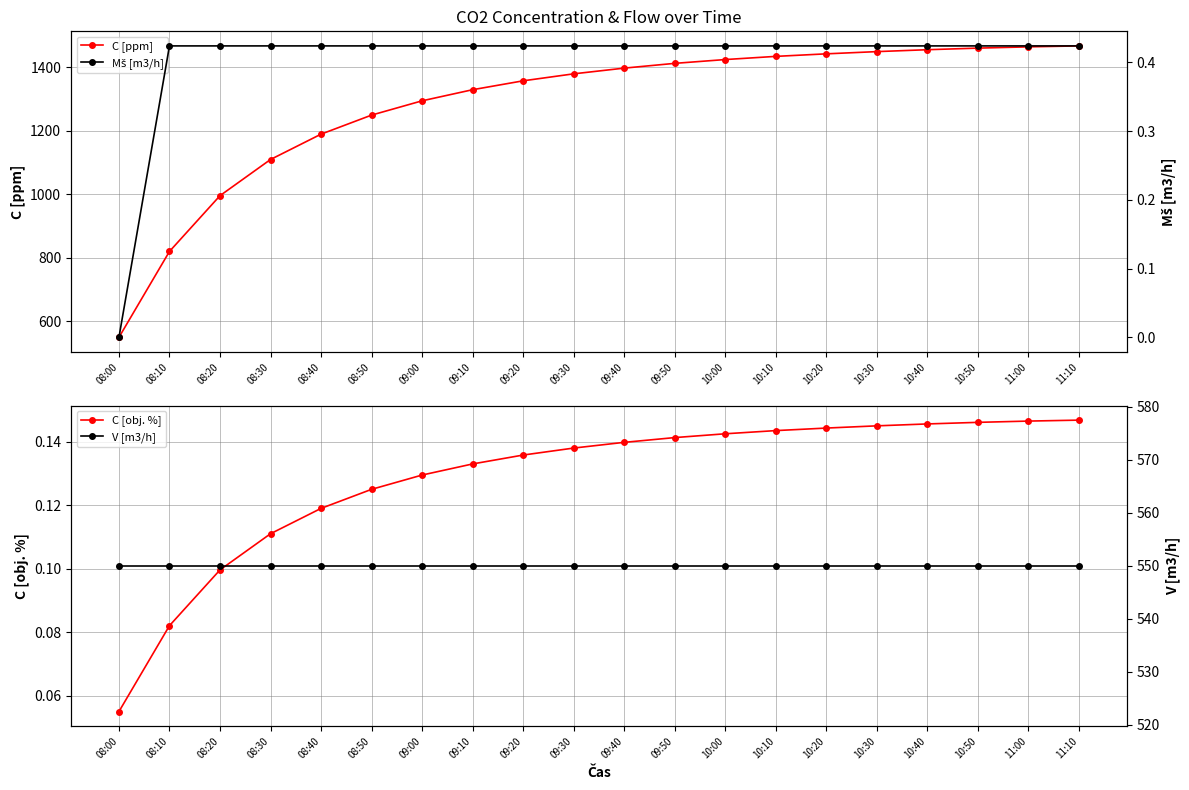

True or false: C [obj. %] has more than 0 interior local peaks.

False